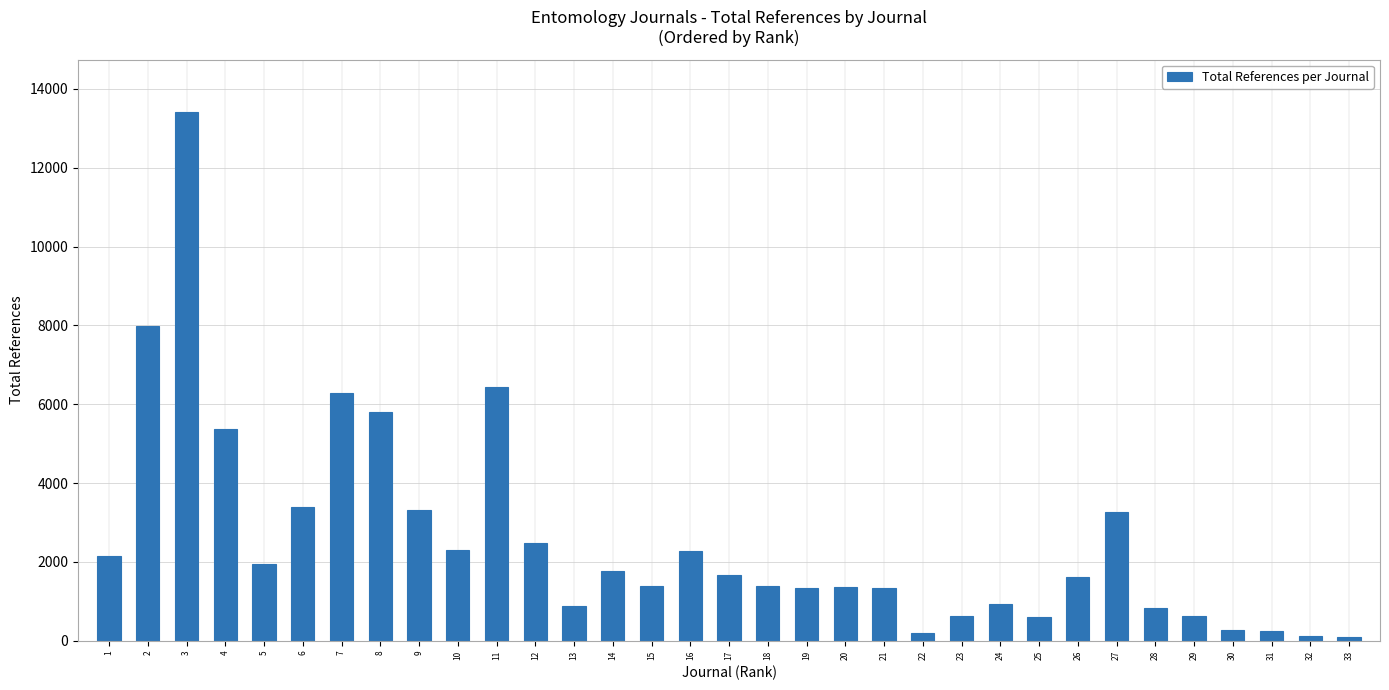

What is the minimum value shown in the chart?

87